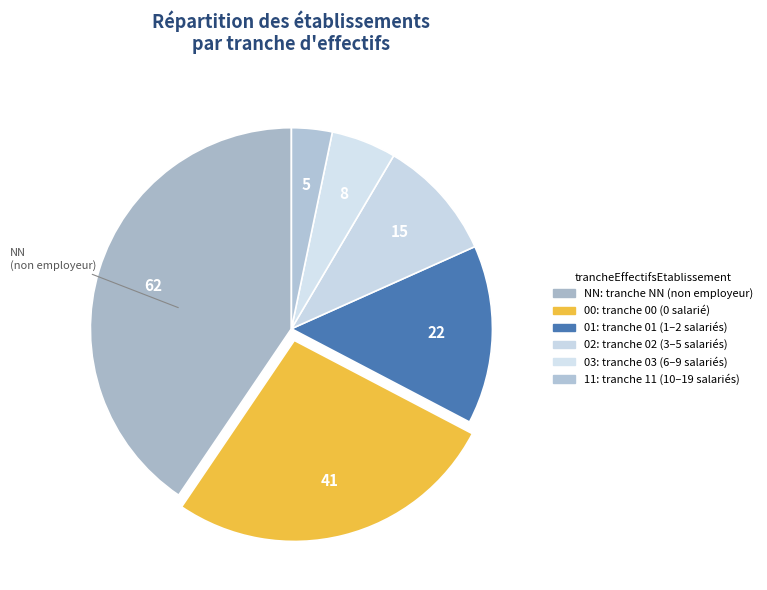

Is the sum of 01 and 11 greater than half?

No